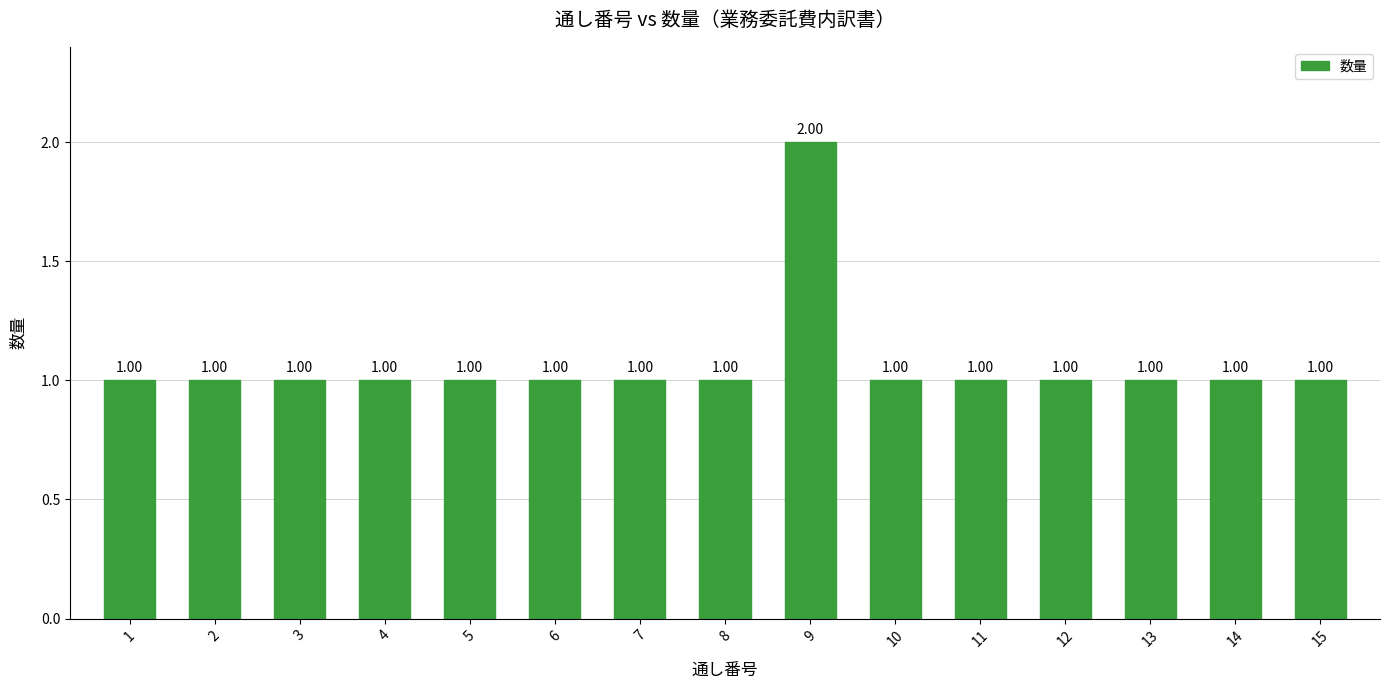

Does the chart contain stacked bars?

No